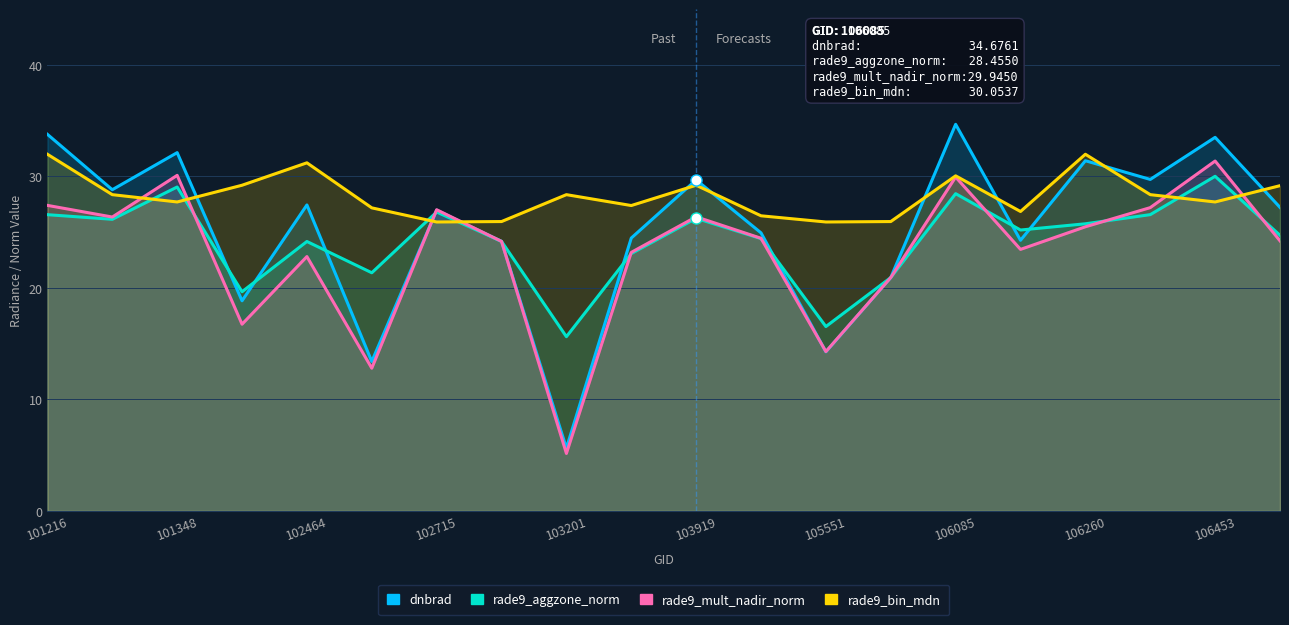

Which series has the largest range (max minus min)?

dnbrad